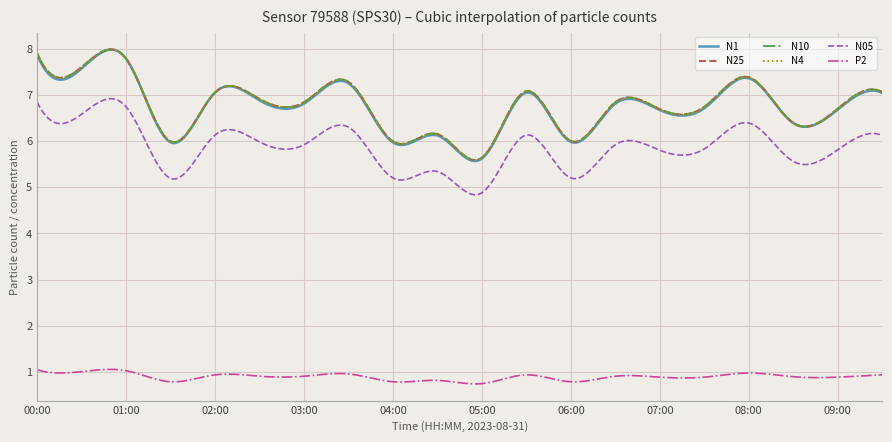

Does the chart display data point markers on the line(s)?

No